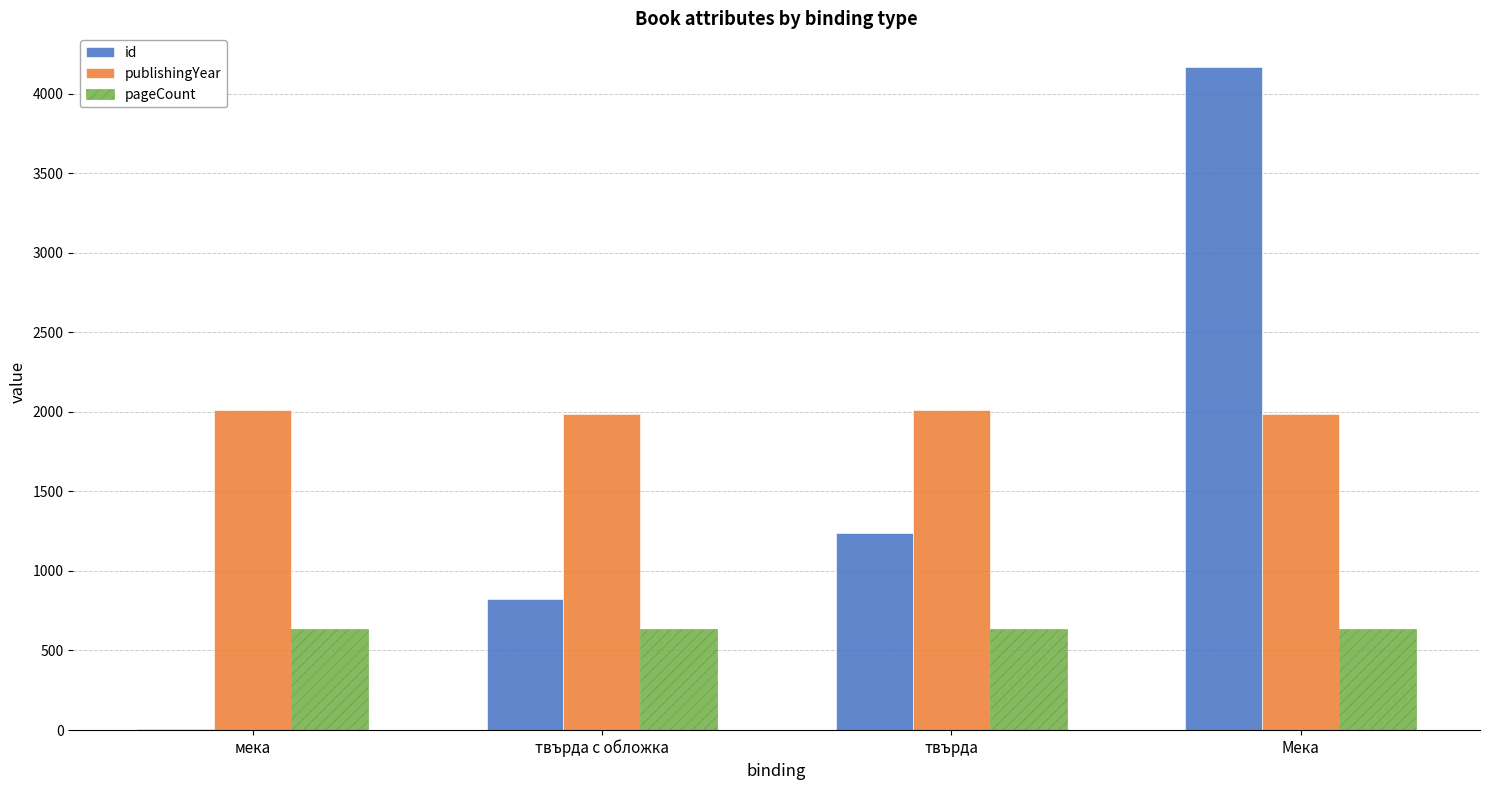

Between твърда с обложка and Мека, which series saw the biggest shift?

id